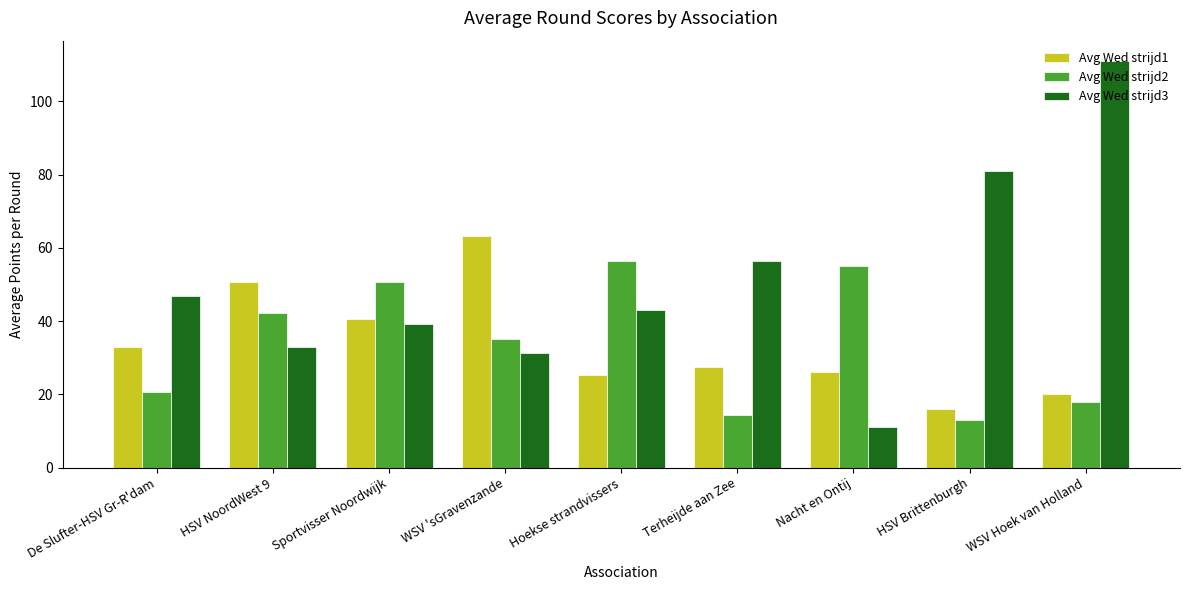

How many data points in Avg Wed strijd2 are less than 35?

4